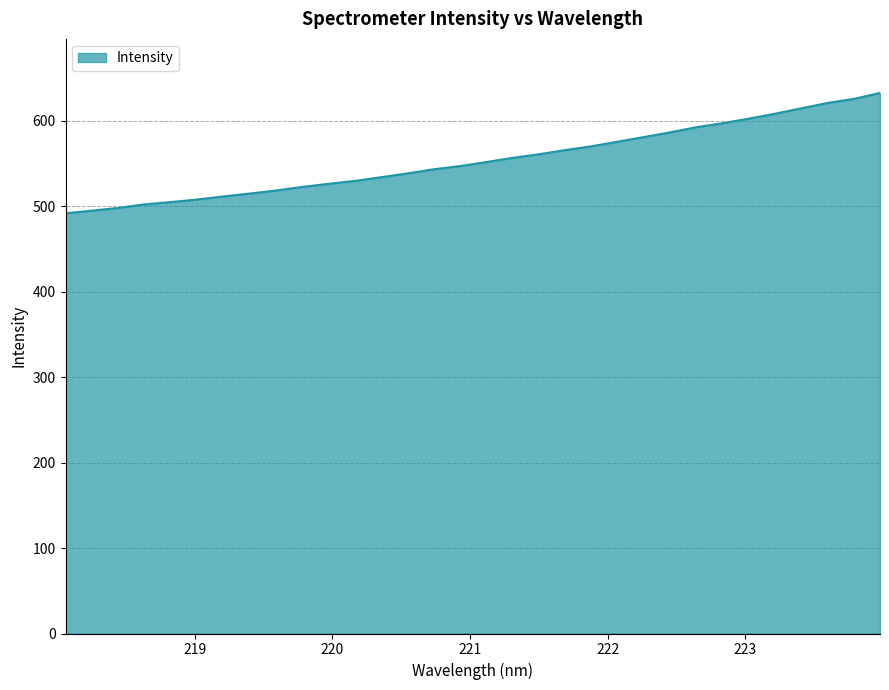

What is the minimum value shown in the chart?

491.7